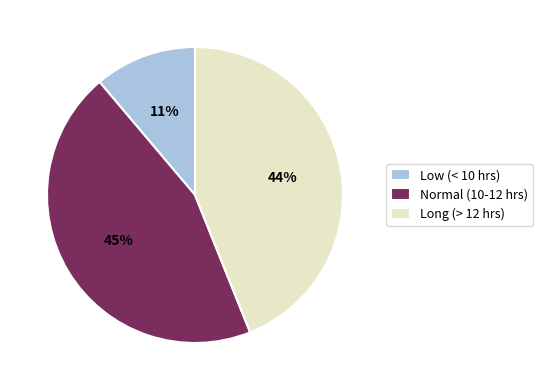

Is it true that Long (> 12 hrs) is 54% of the pie?

False